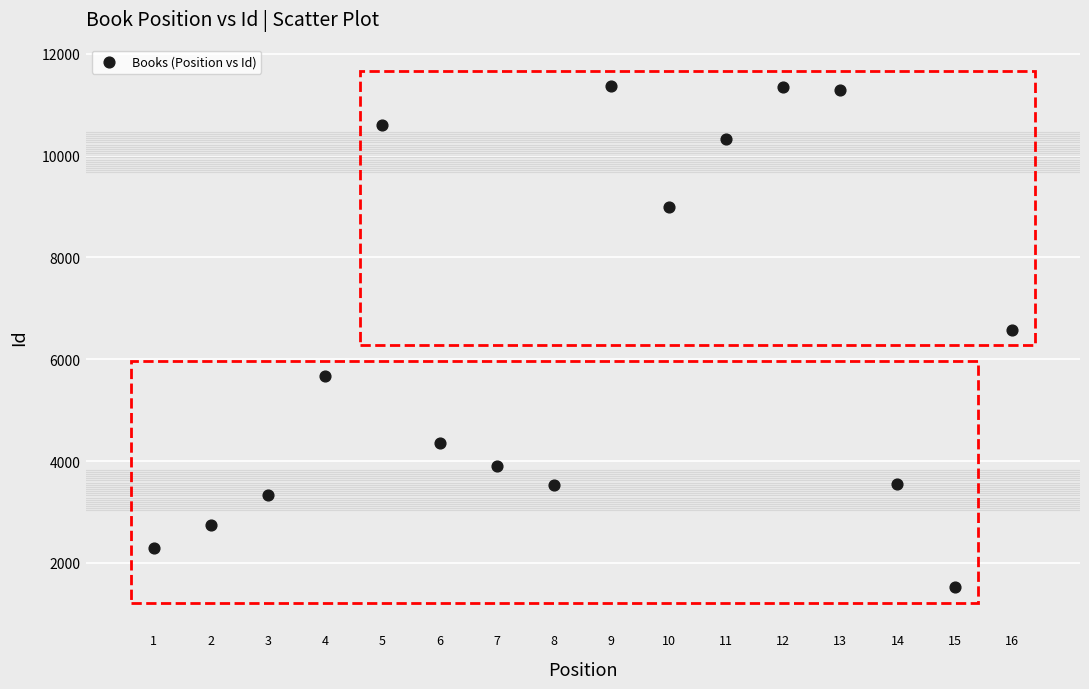

What Y value in the scatter plot is closest to 6441?

6573